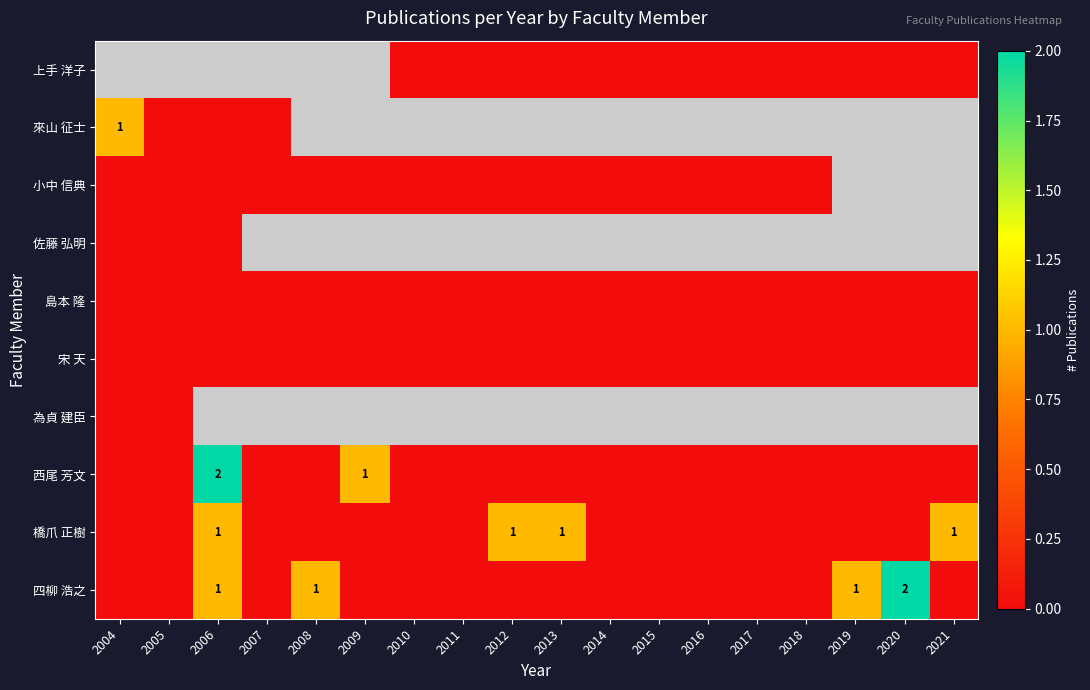

Which category has the highest value across all series?

2006